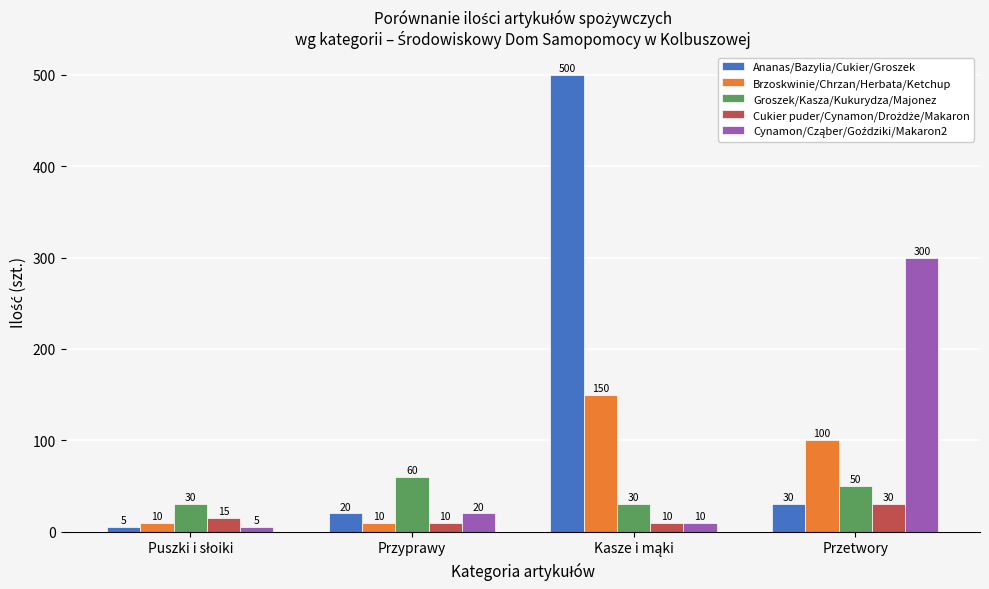

Is it true that Groszek/Kasza/Kukurydza/Majonez equals 85 at Przyprawy?

False